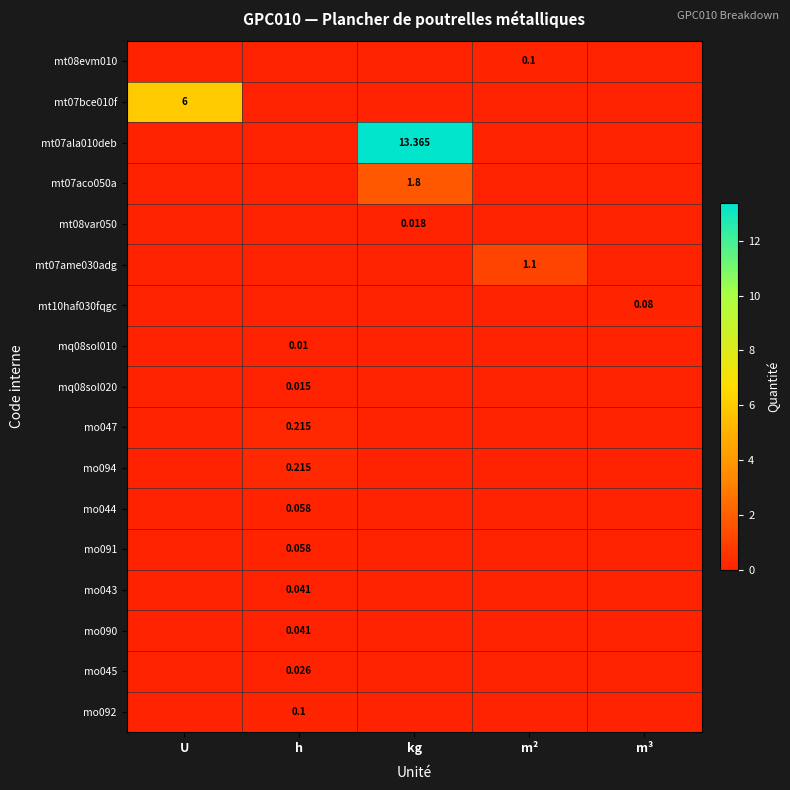

Rank the series by their maximum value, from highest to lowest.

mt07ala010deb, mt07bce010f, mt07aco050a, mt07ame030adg, mo047, mo094, mt08evm010, mo092, mt10haf030fqgc, mo044, mo091, mo043, mo090, mo045, mt08var050, mq08sol020, mq08sol010